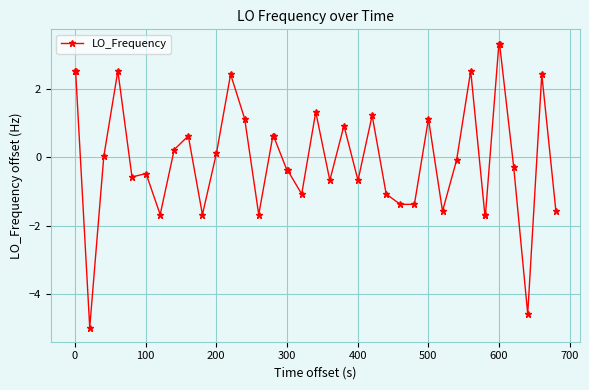

What is the difference between the maximum and minimum values?

8.3